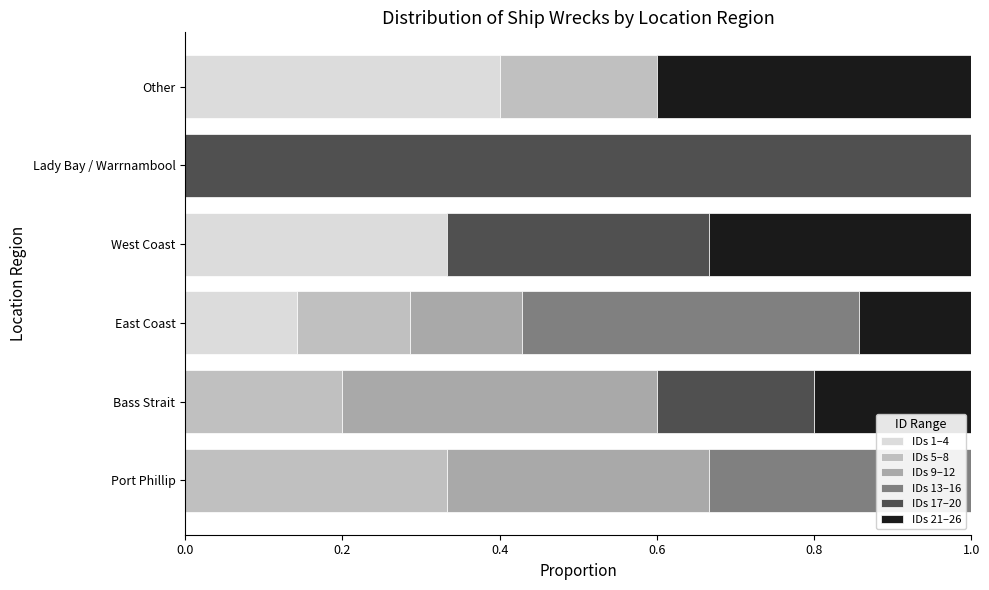

Count the number of data series in this chart.

6